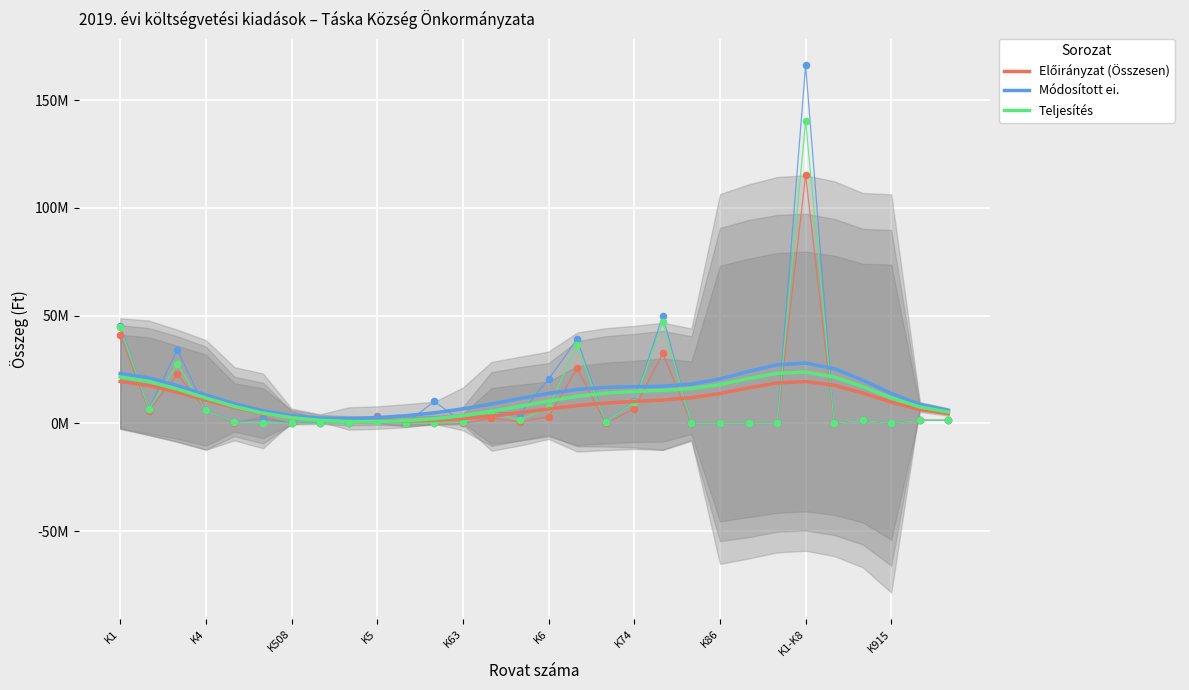

Which series has the largest Y range (max minus min)?

Módosított ei.